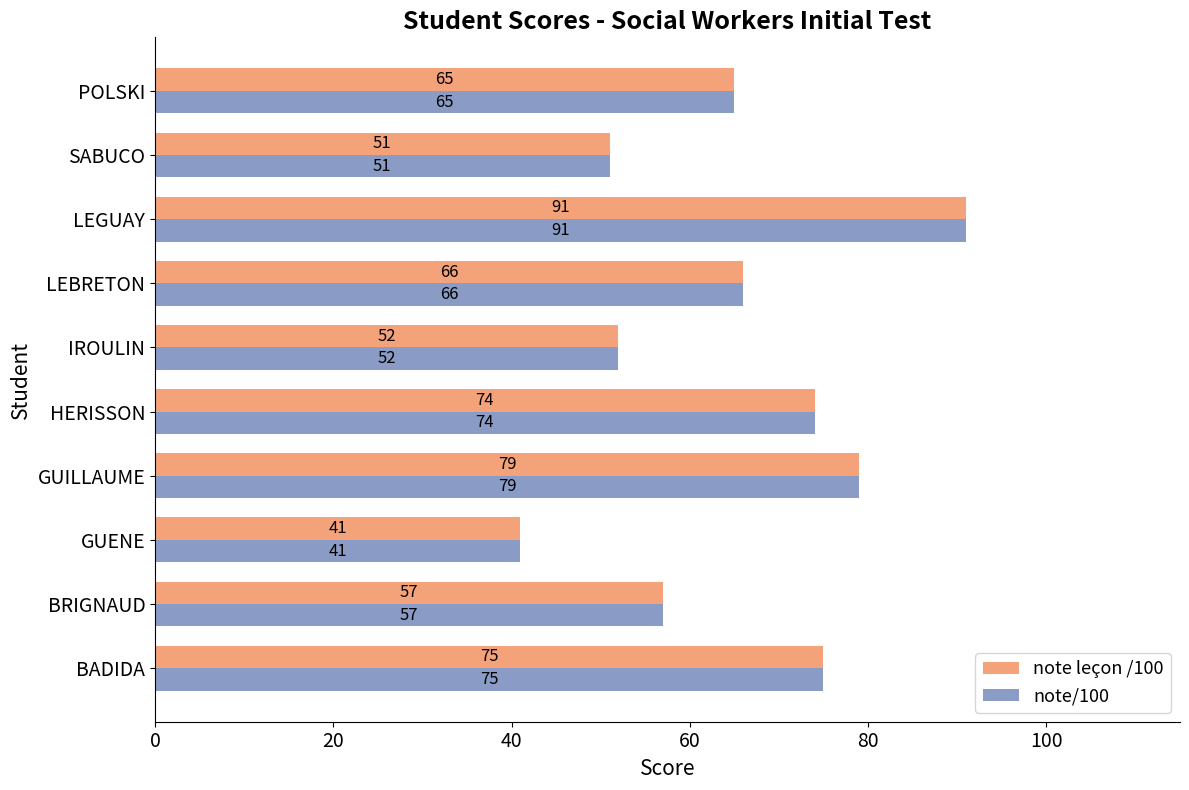

At which label is note/100 closest to 66?

LEBRETON